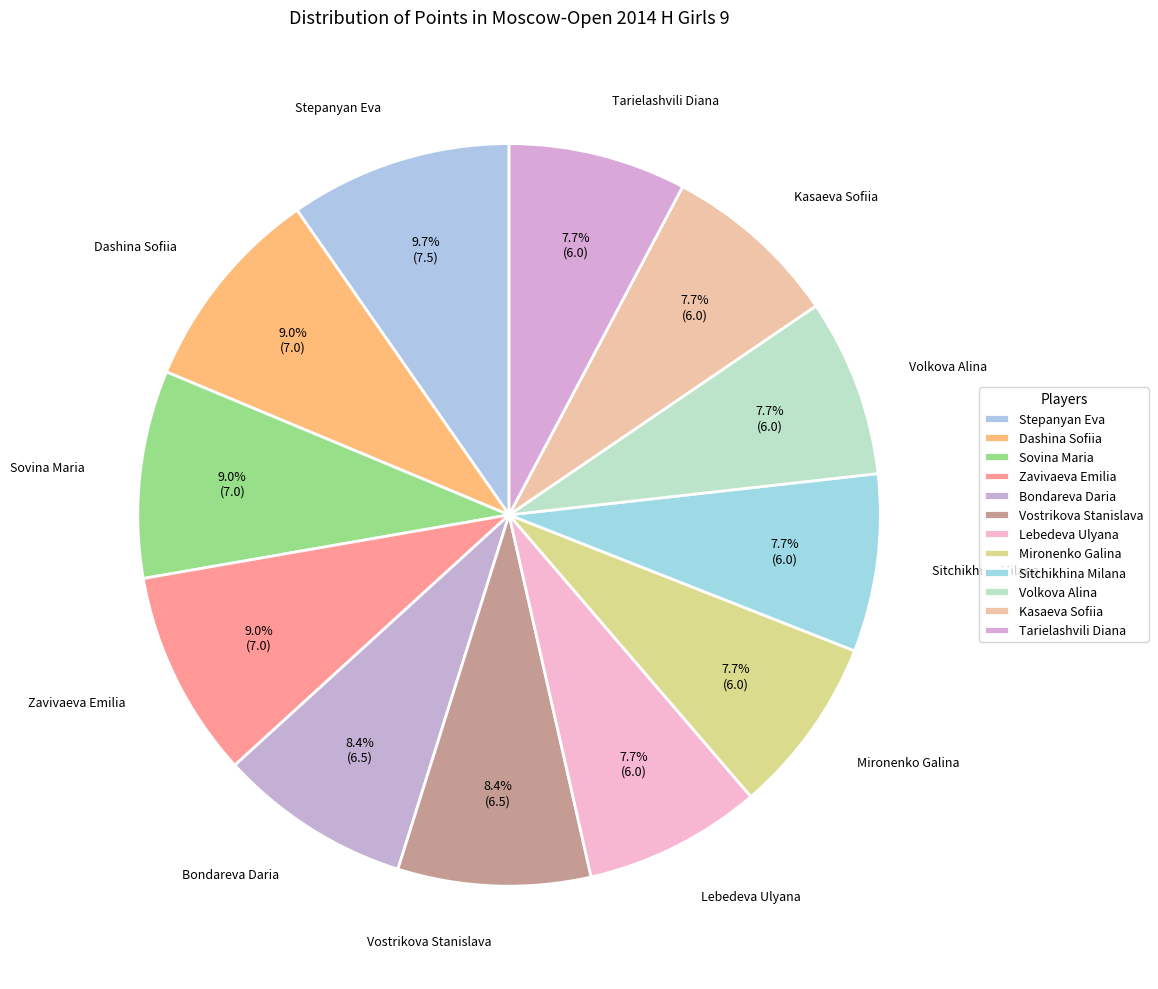

Is the sum of Kasaeva Sofiia and Mironenko Galina greater than half?

No